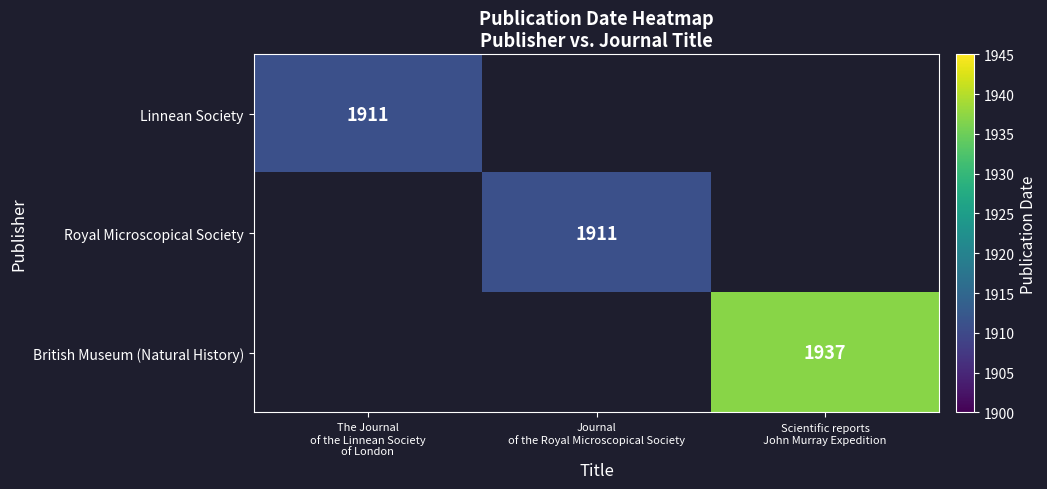

How many series are shown in this chart?

3